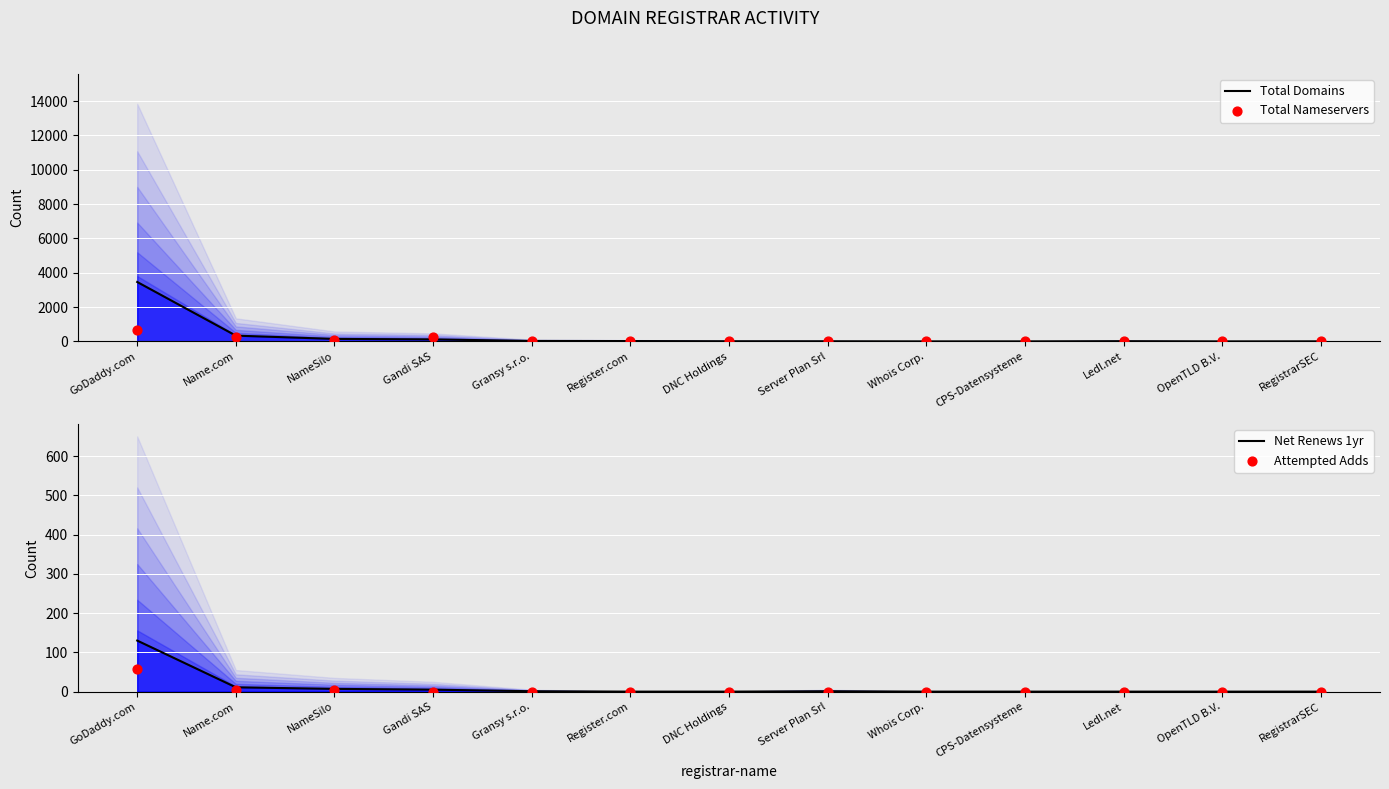

What are all the series names shown in the legend?

Total Domains, Total Nameservers, Net Renews 1yr, Attempted Adds